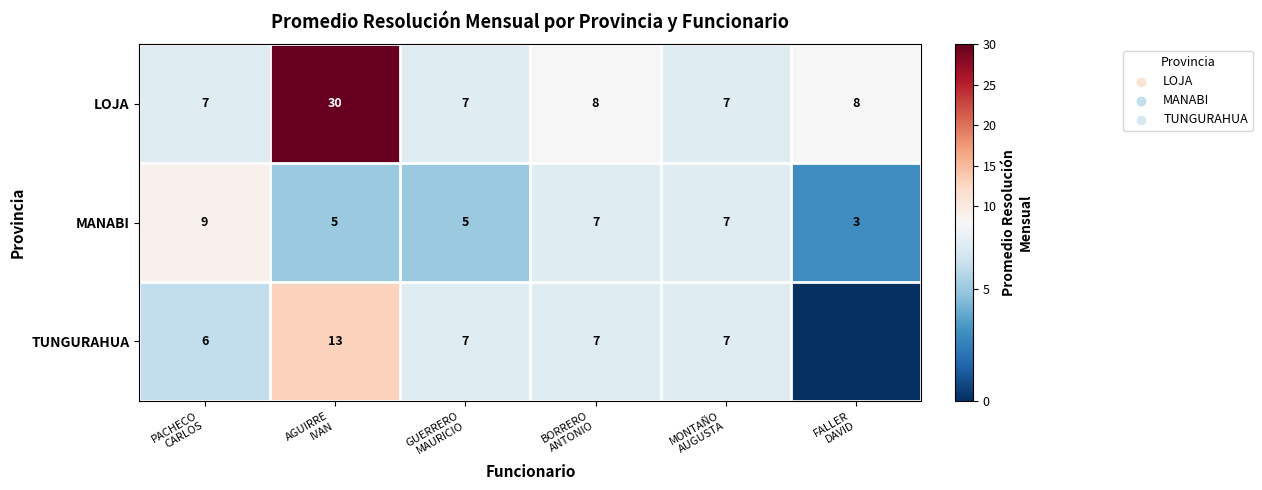

How many series are shown in this chart?

3